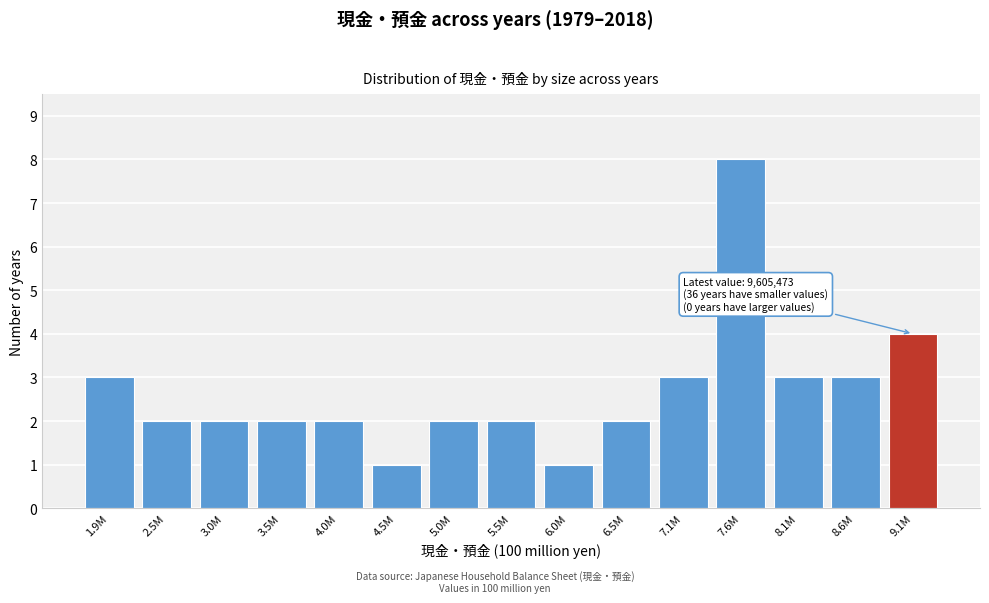

Reading left to right, list all the values displayed in this chart.

3	2	2	2	2	1	2	2	1	2	3	8	3	3	4